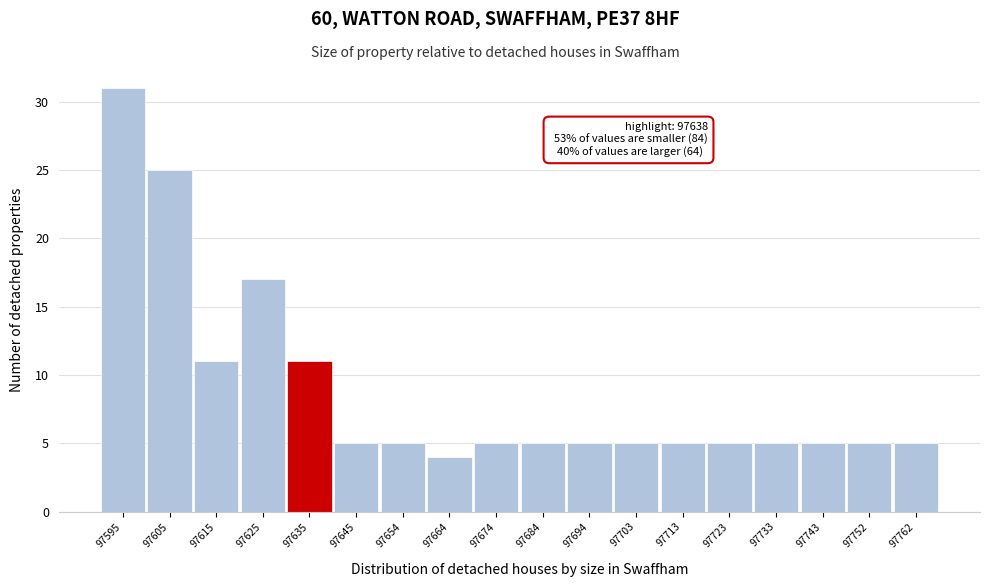

Reading left to right, what are all the values shown in this chart?

31	25	11	17	11	5	5	4	5	5	5	5	5	5	5	5	5	5